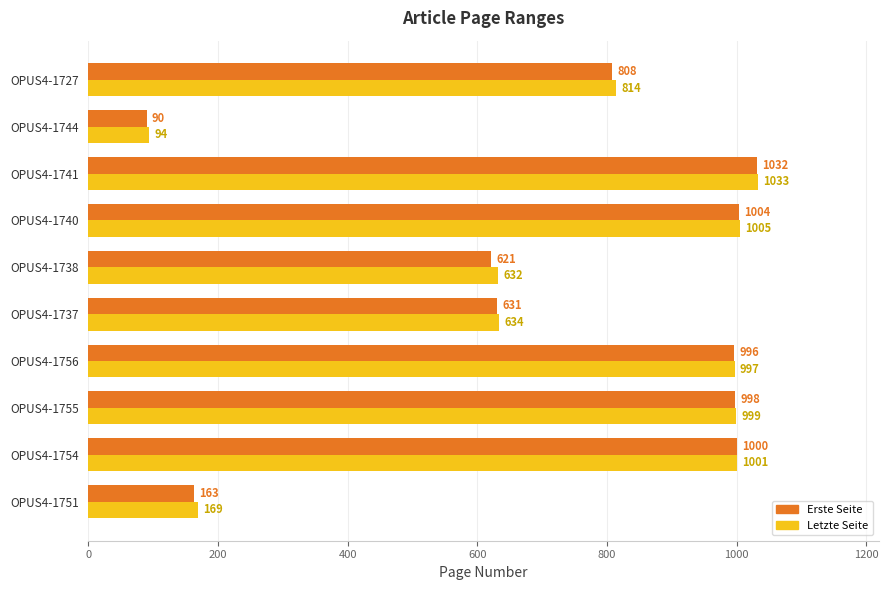

At which category does the chart reach its peak across all series?

OPUS4-1741